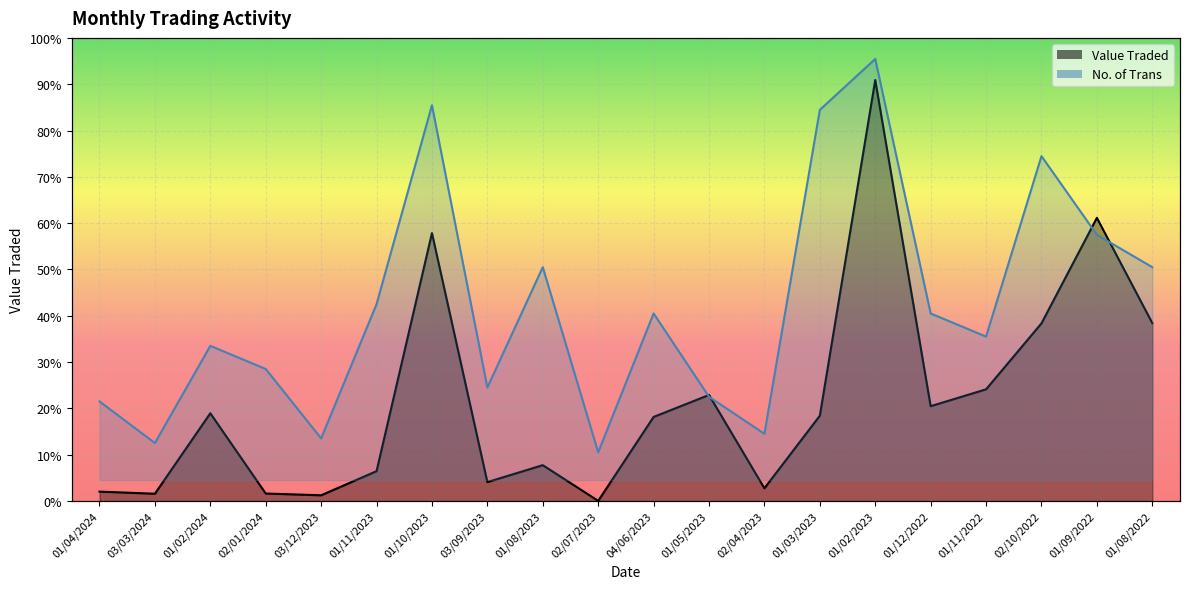

How many values in the Value Traded series exceed 2331?

9